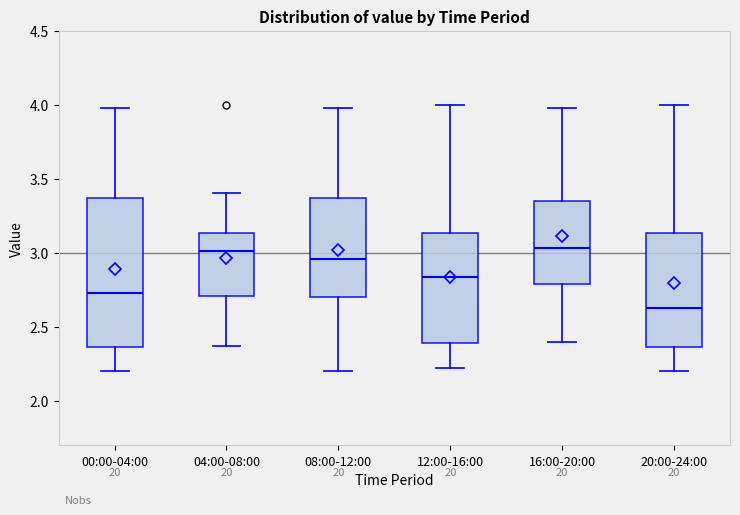

Comparing the boxes themselves (not the whiskers), which one is the tallest?

00:00-04:00